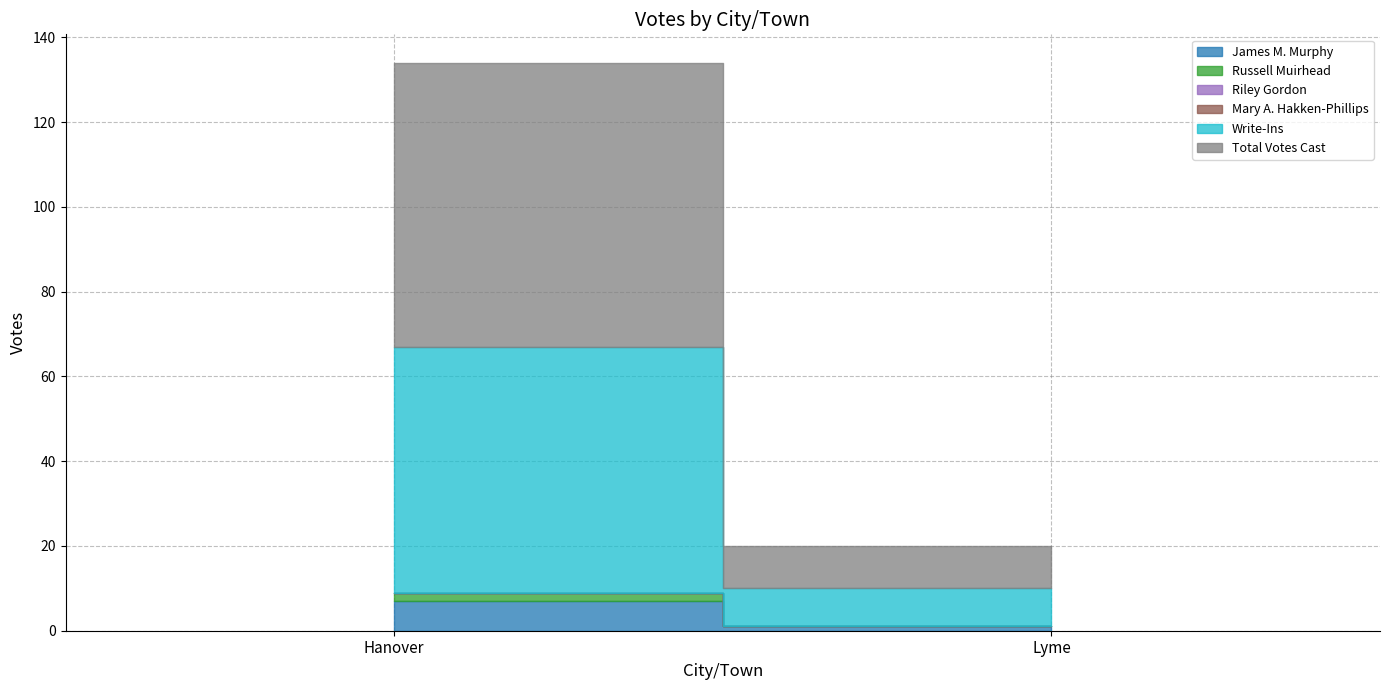

Which category has the lowest value in the Write-Ins series?

Lyme